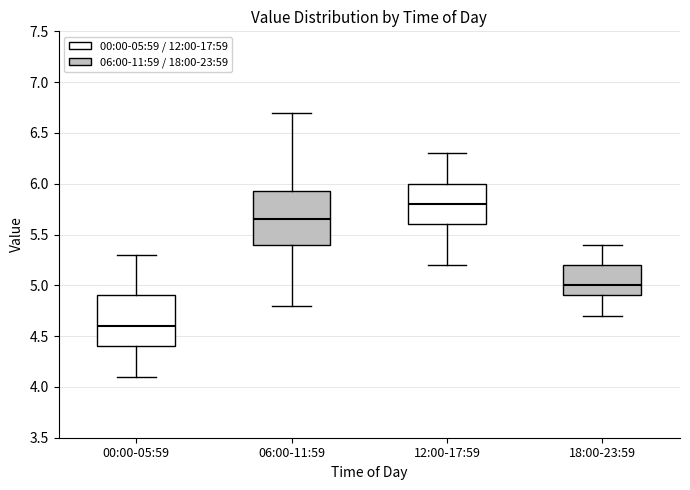

Which box's median line is the highest?

12:00-17:59